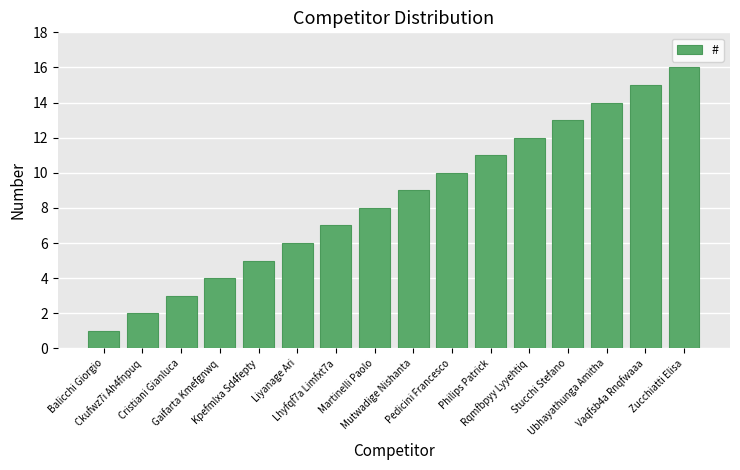

What is the difference between the second highest and second lowest values?

13